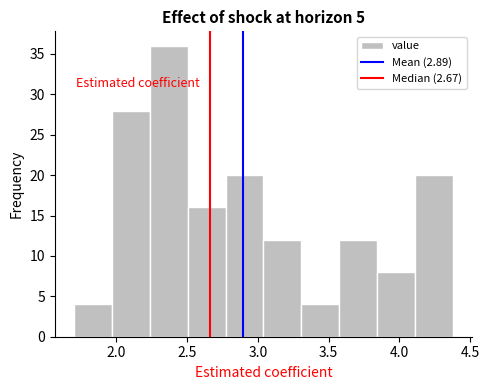

Reading left to right, transcribe this chart: for each bar, give the range it covers on the x-axis and its height. Neither the bar edges nor the heights are printed on the chart, so give them approximately, as read against the axes.

1.70 to 1.95: 4
1.95 to 2.25: 28
2.25 to 2.50: 36
2.50 to 2.75: 16
2.75 to 3.05: 20
3.05 to 3.30: 12
3.30 to 3.60: 4
3.60 to 3.85: 12
3.85 to 4.10: 8
4.10 to 4.40: 20